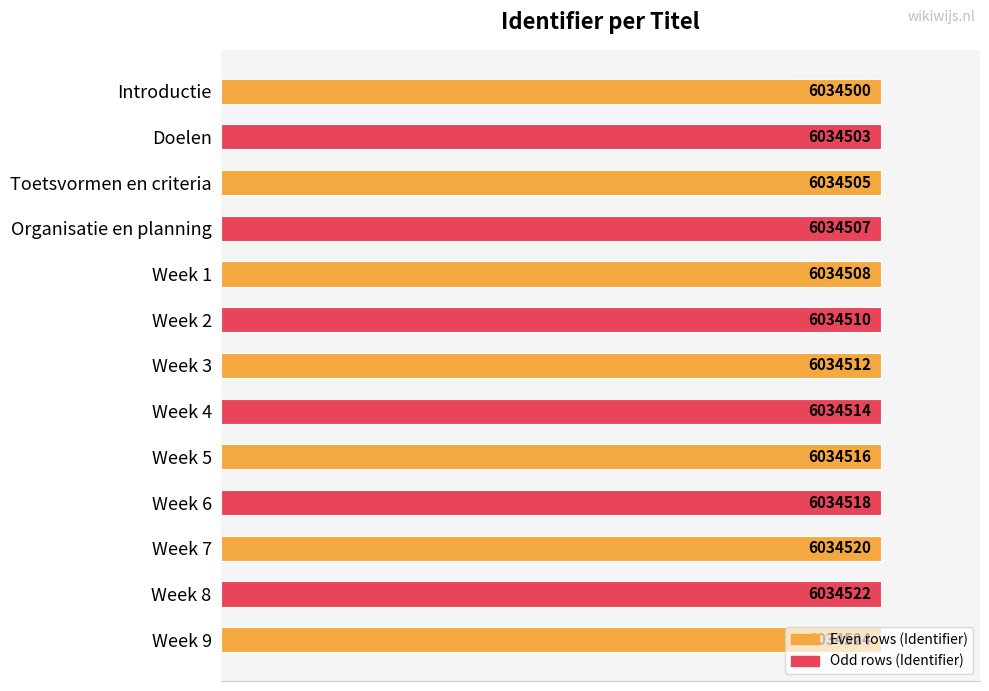

How many bars are there in total?

13